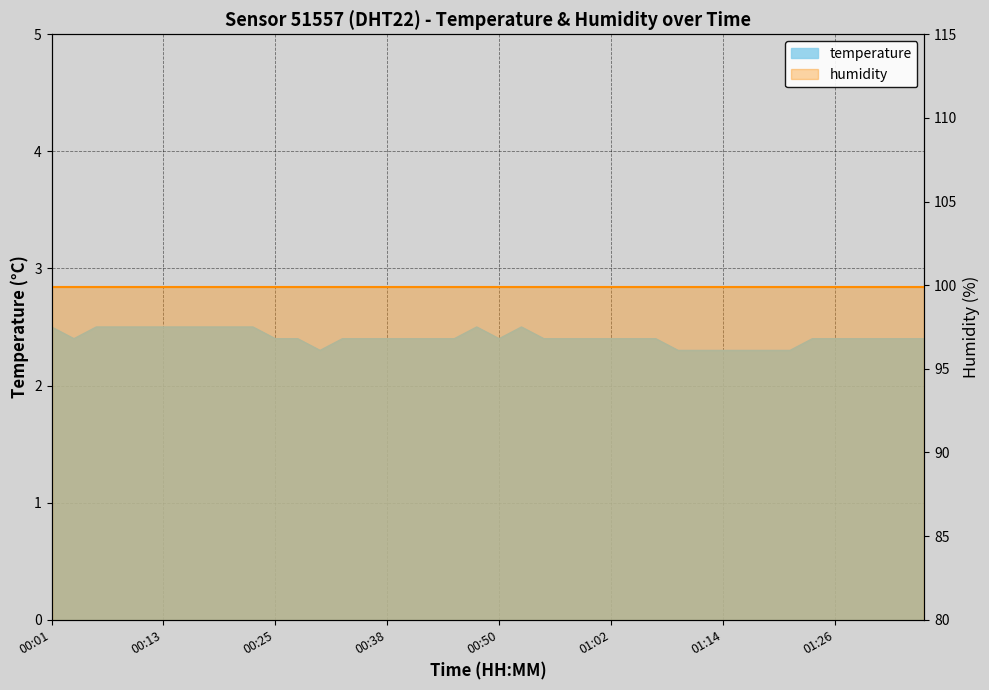

What is the sum of the values at 01:19 and 00:45?

4.7